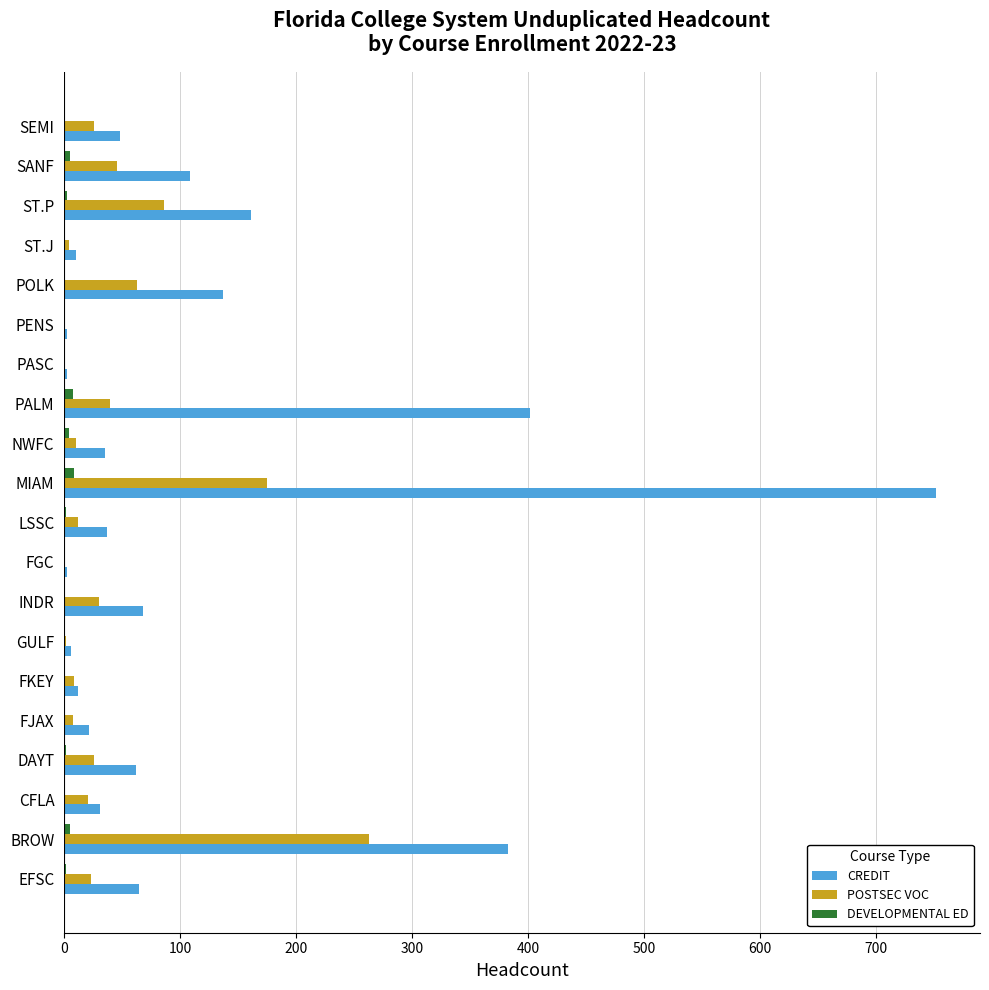

Which series has the widest spread of values?

CREDIT